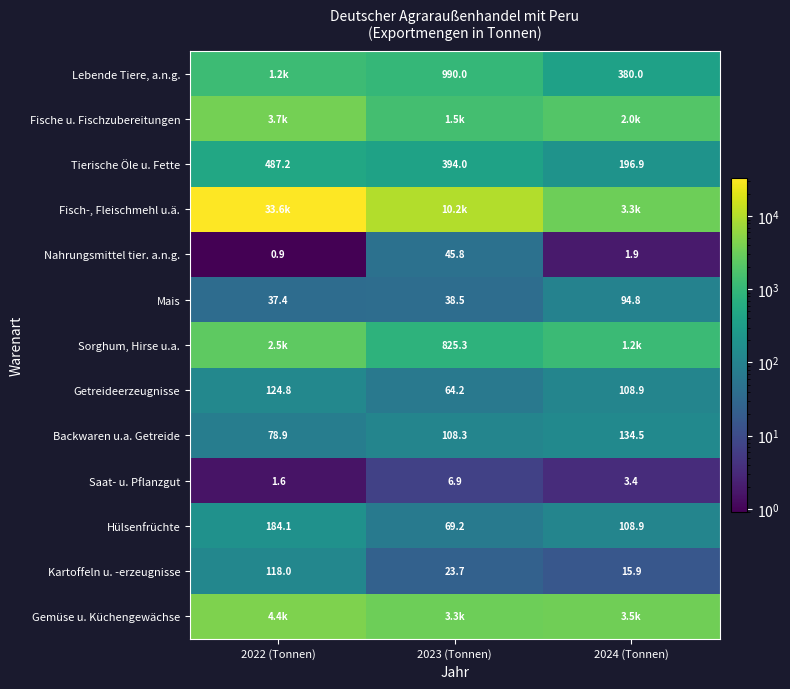

How many data points in Mais are above 38?

2